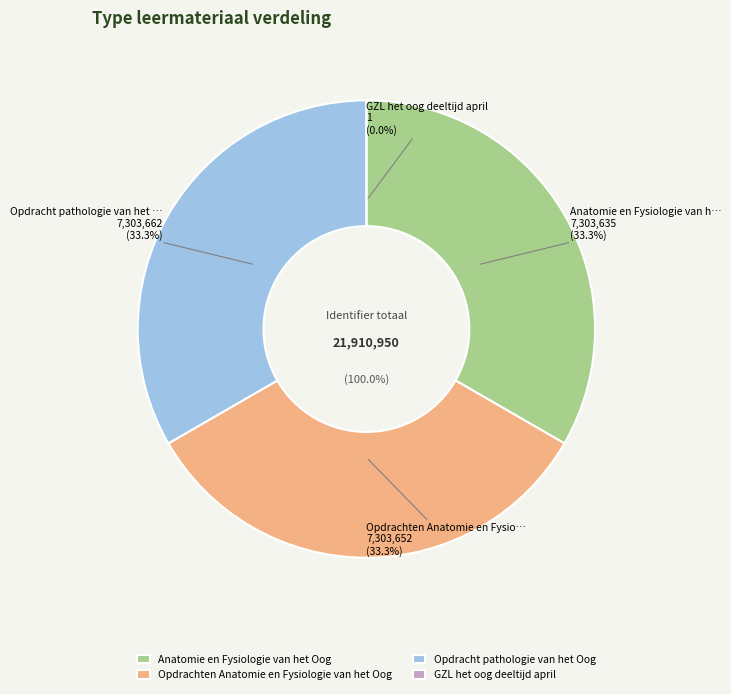

Does Anatomie en Fysiologie van het Oog account for over 50% of the chart?

No